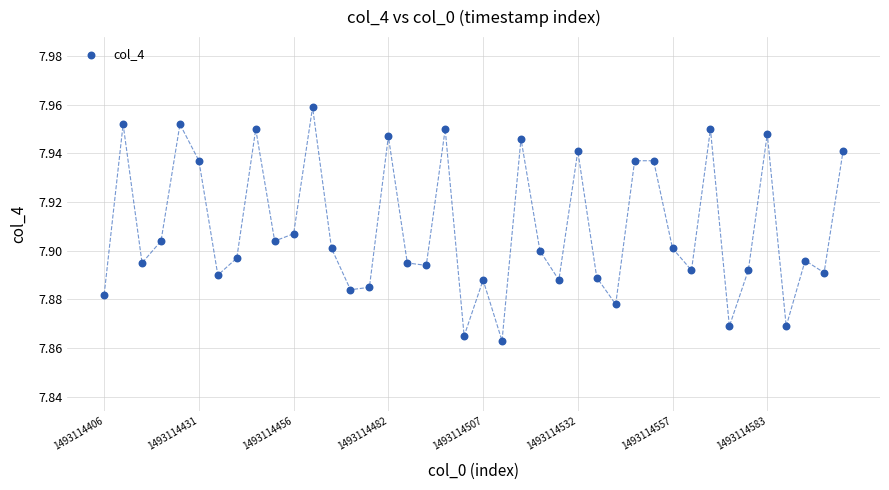

How many data points are displayed?

40